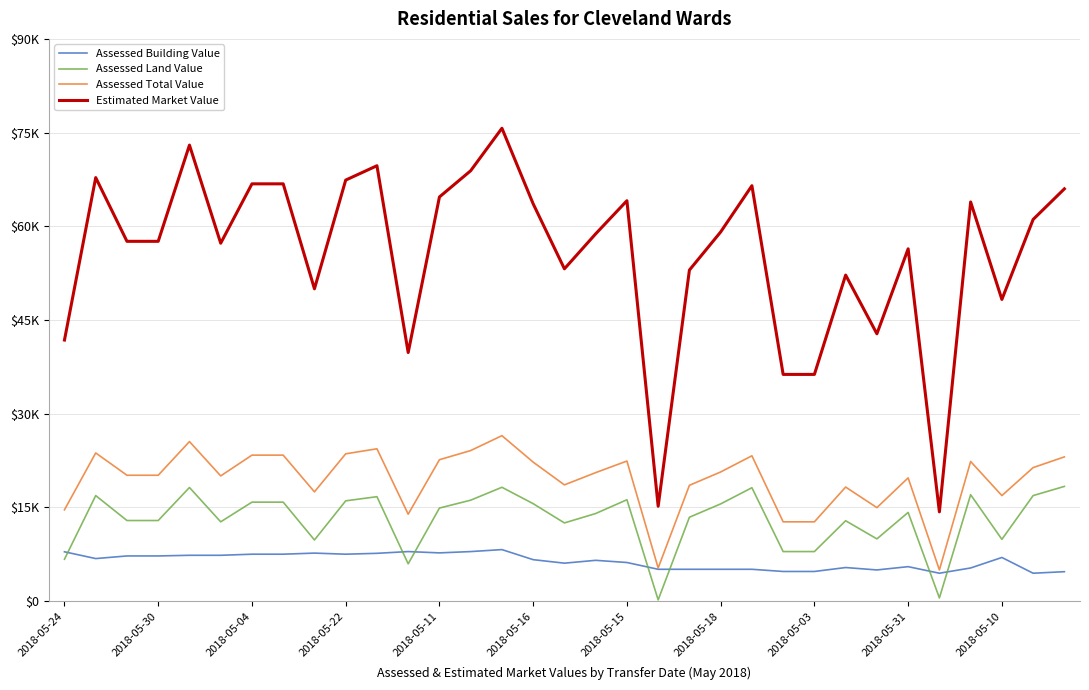

True or false: Assessed Building Value and Assessed Total Value intersect in this chart.

False